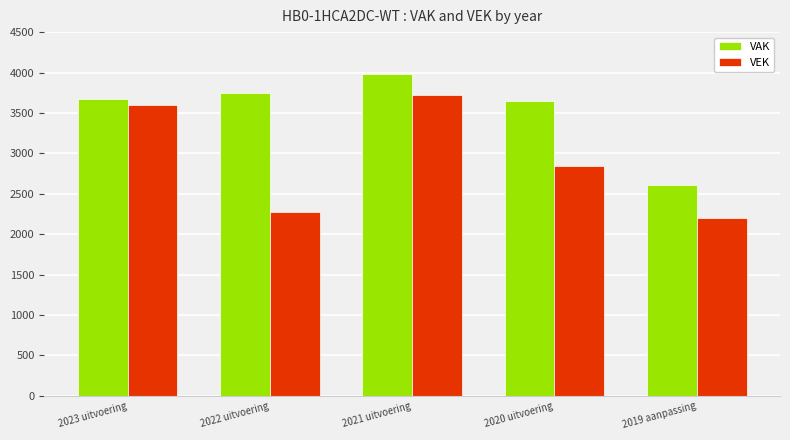

At how many categories does at least one series exceed 2646?

4